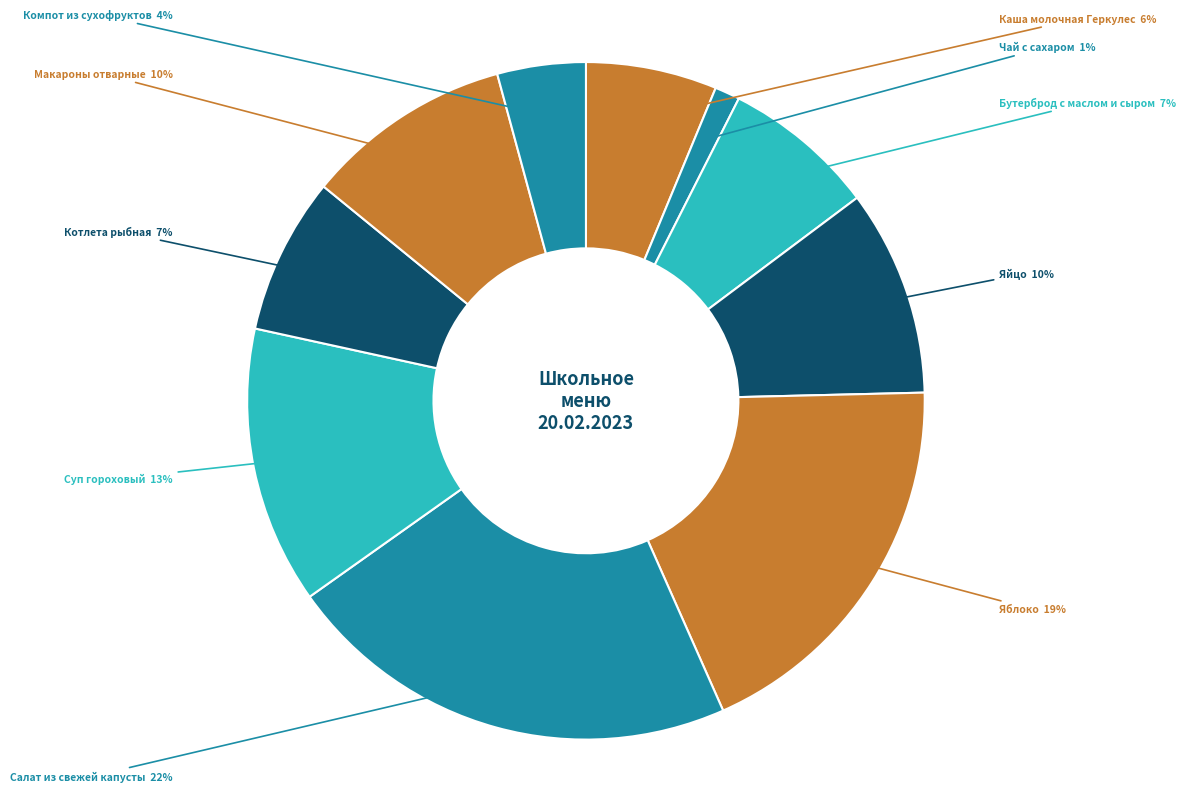

Count the number of slices in the pie.

10